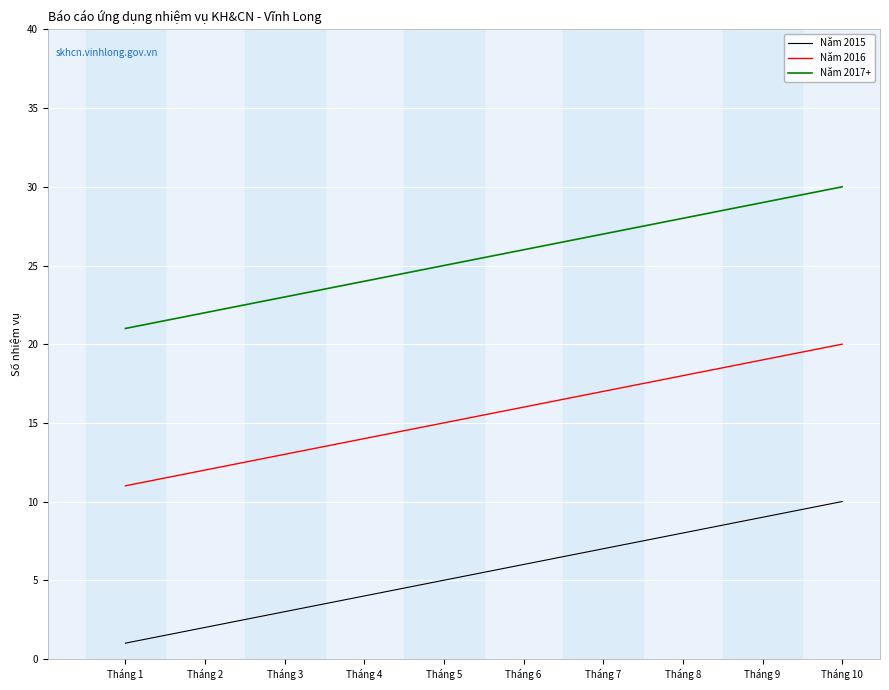

At which label is Năm 2015 closest to 5?

Tháng 5